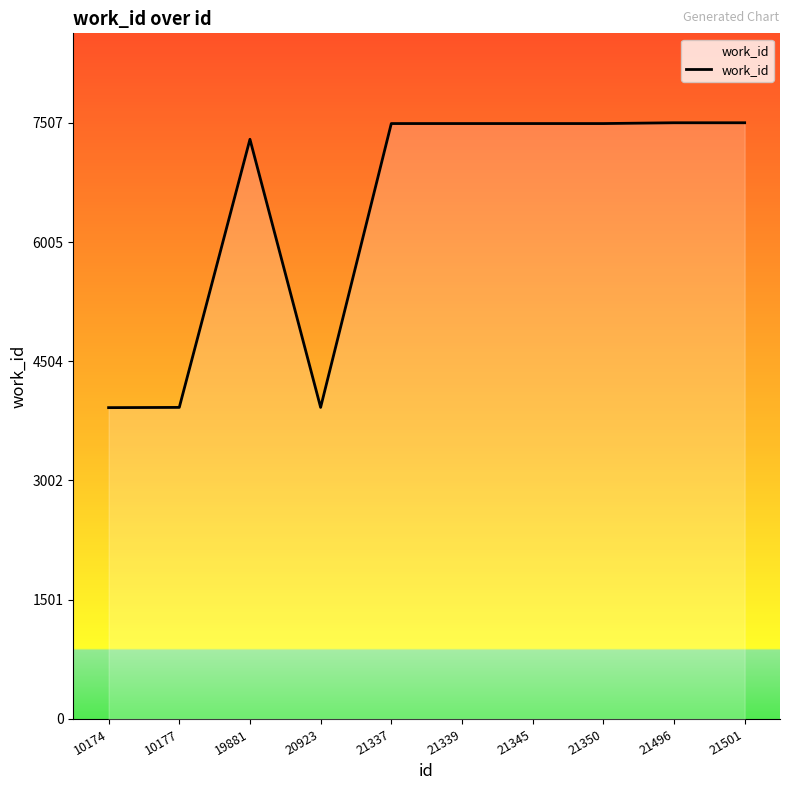

What is the smallest value displayed?

3920